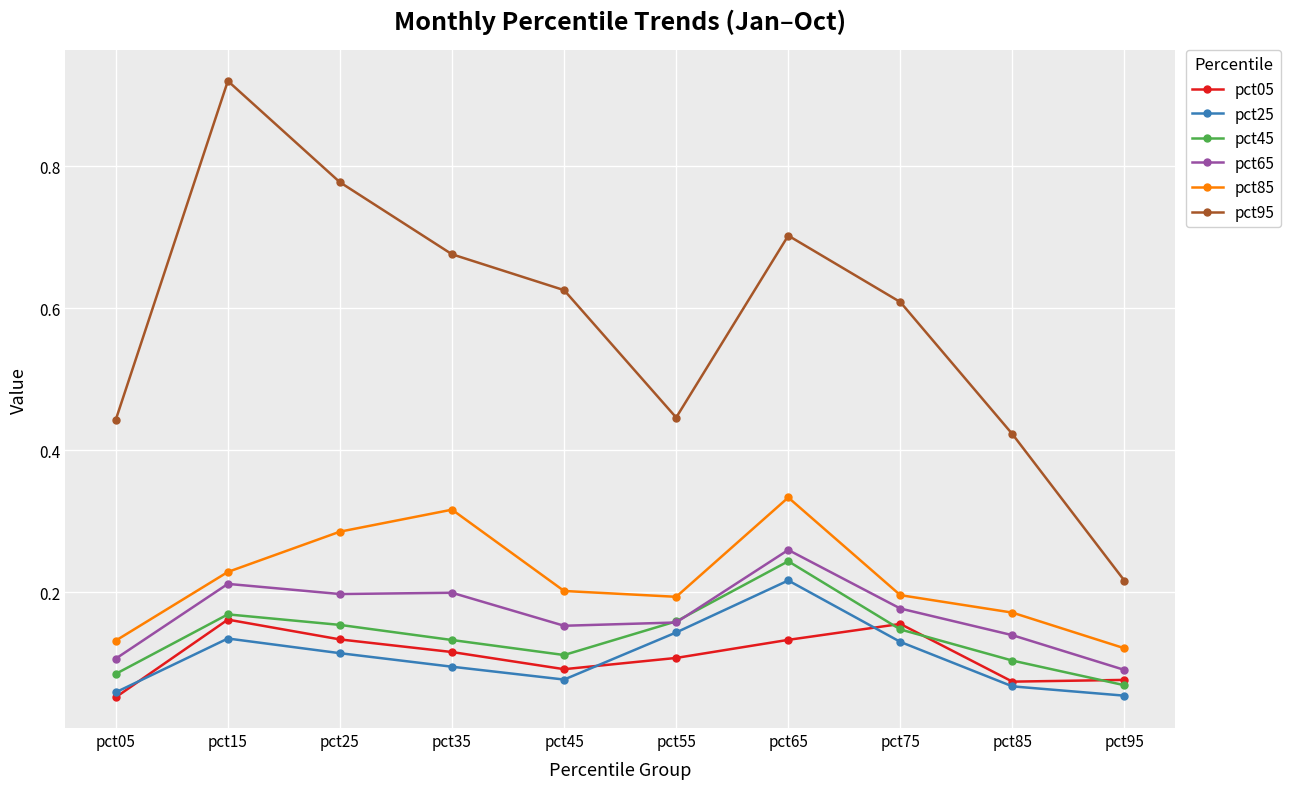

How many series are shown in this chart?

6